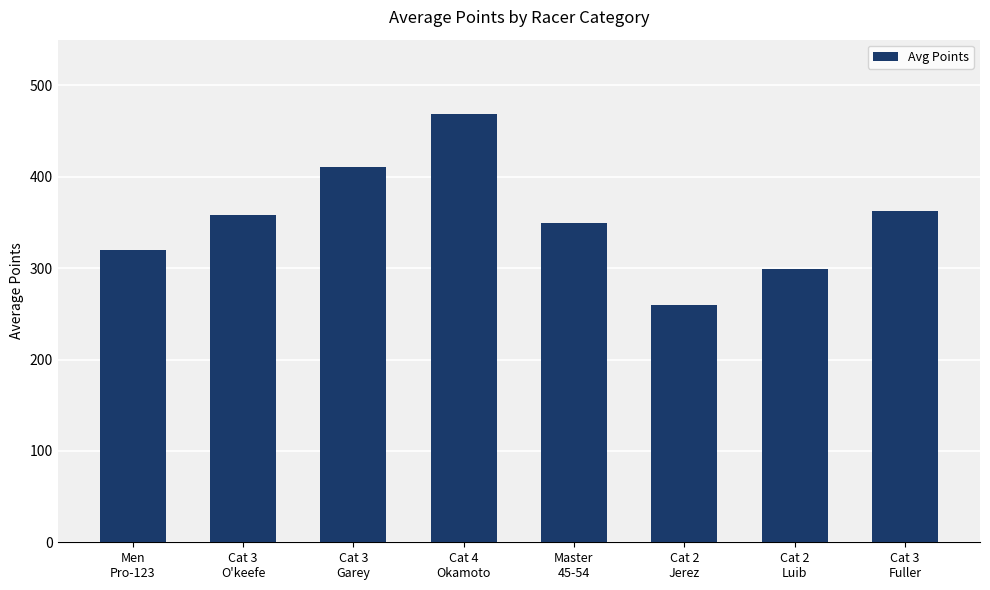

What is the label of the 8th bar from the left?

Cat 3
Fuller